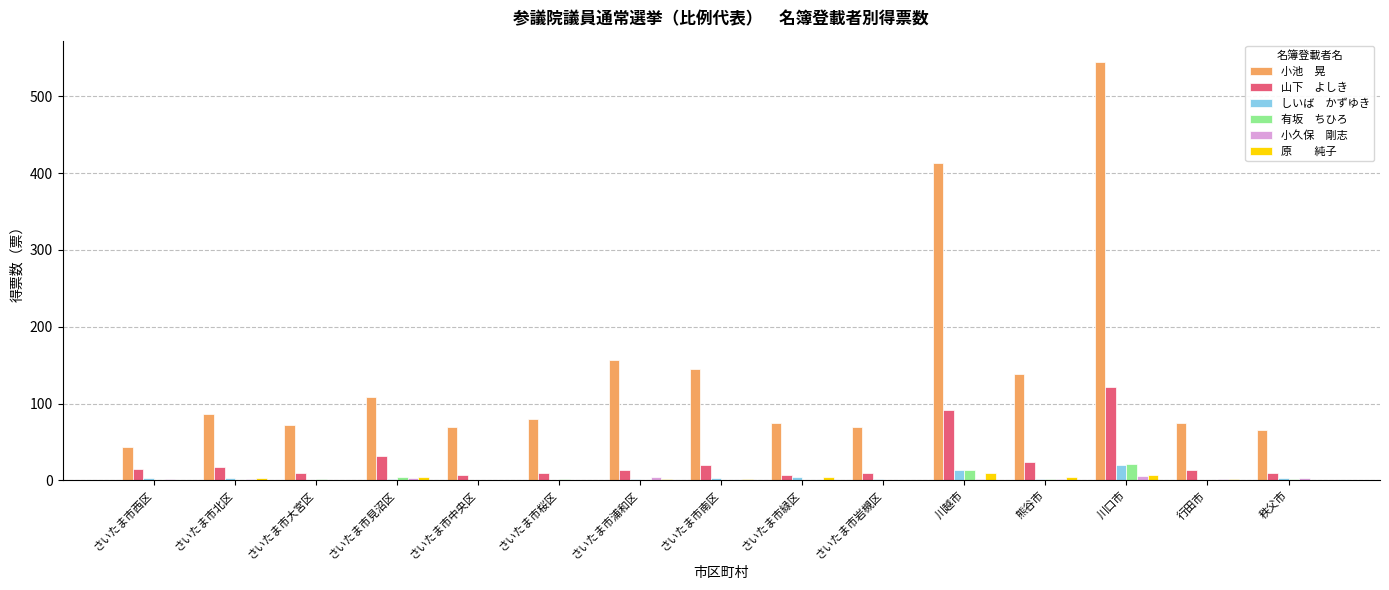

At which category is the sum across all series the highest?

川口市